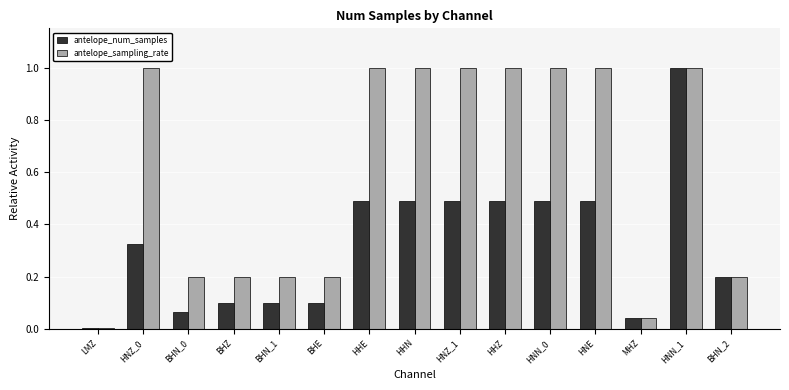

True or false: antelope_sampling_rate has a value of 0.6 at HNZ_0.

False